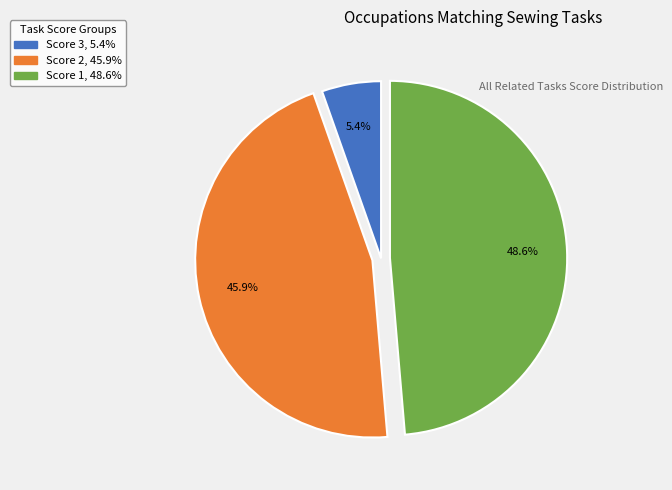

Is there a majority slice in this chart?

No